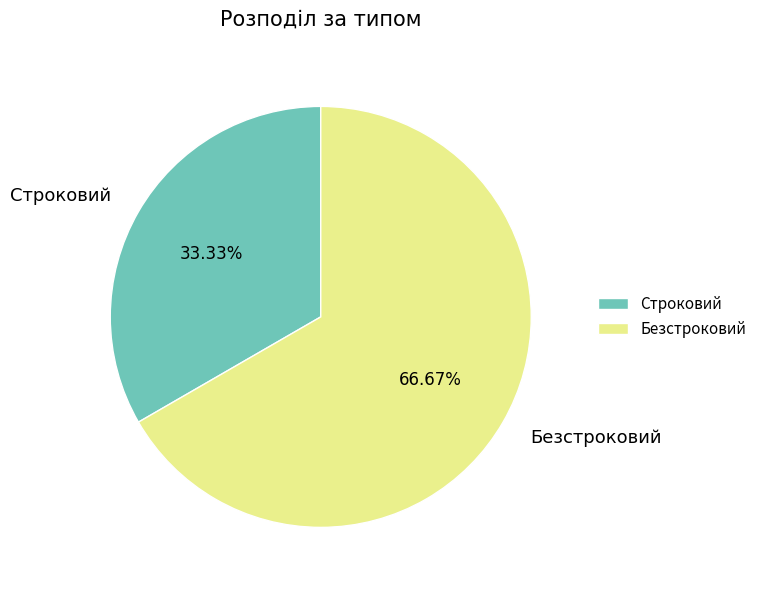

What portion of the pie excludes Безстроковий?

33.3%